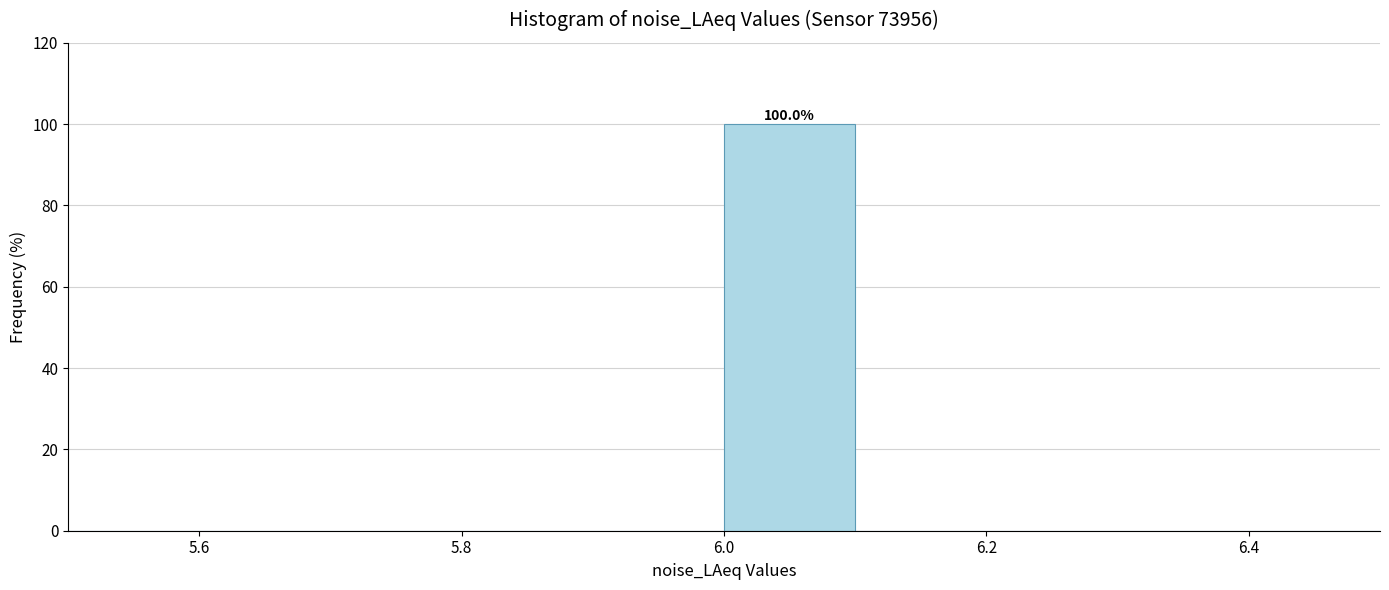

Which range on the x-axis has the tallest bar?

6.0 to 6.1